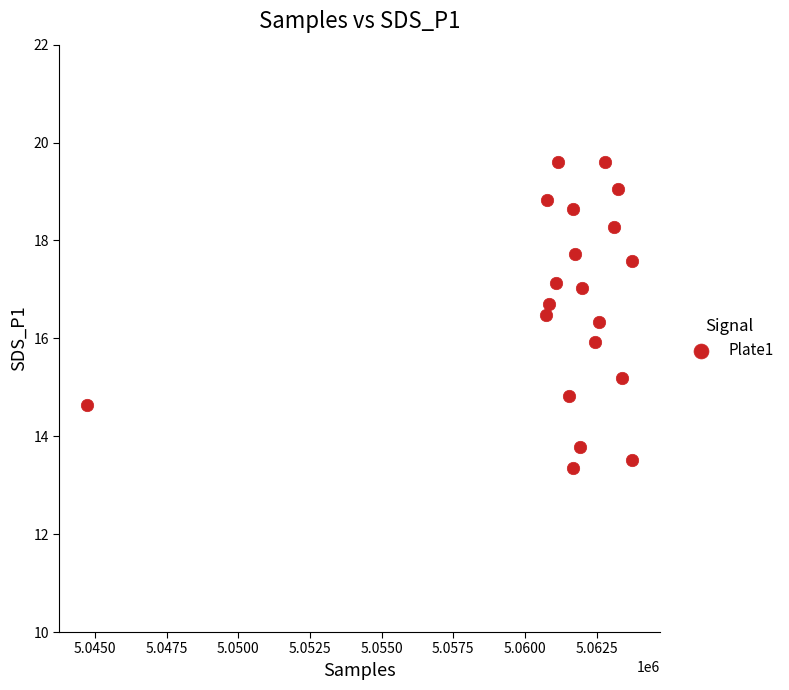

What is the range of Y values (max minus min)?

6.3